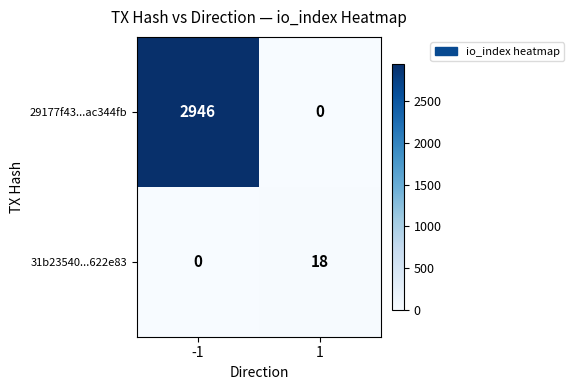

Which series changed the most between -1 and 1?

29177f43...ac344fb